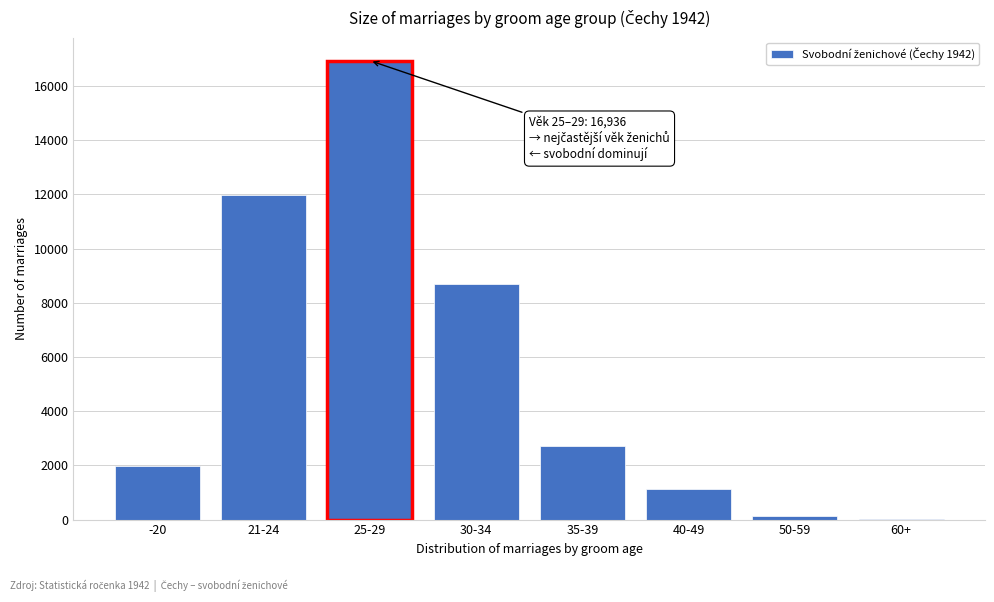

Reading left to right, what are all the values shown in this chart?

-20=1978	21-24=11972	25-29=16936	30-34=8709	35-39=2714	40-49=1117	50-59=128	60+=23